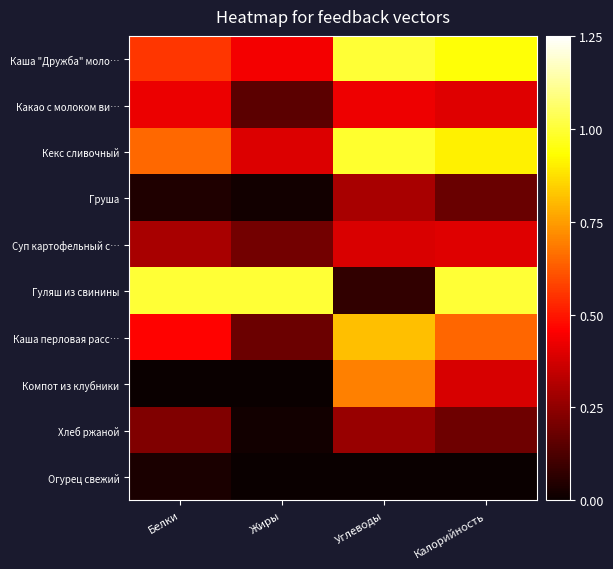

At Калорийность, list the series in order from smallest to largest.

Огурец свежий, Груша, Хлеб ржаной, Компот из клубники, Суп картофельный с…, Какао с молоком ви…, Каша перловая расс…, Кекс сливочный, Каша "Дружба" моло…, Гуляш из свинины